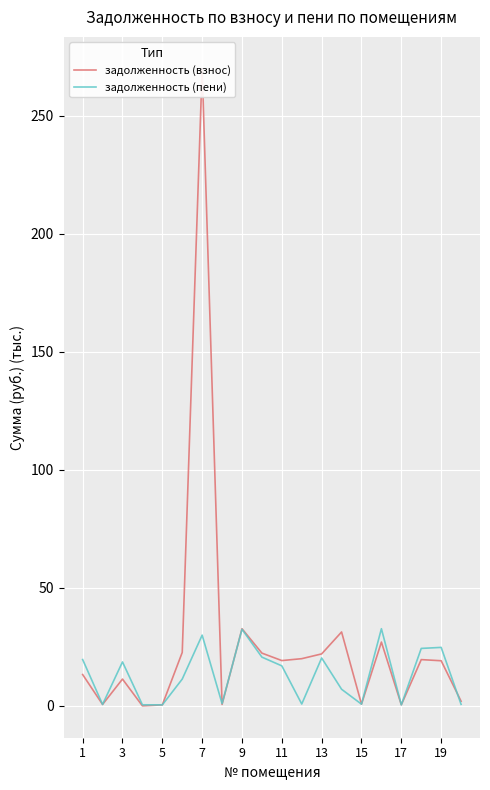

The value of задолженность (пени) at 7 is 30.0. True or false?

True